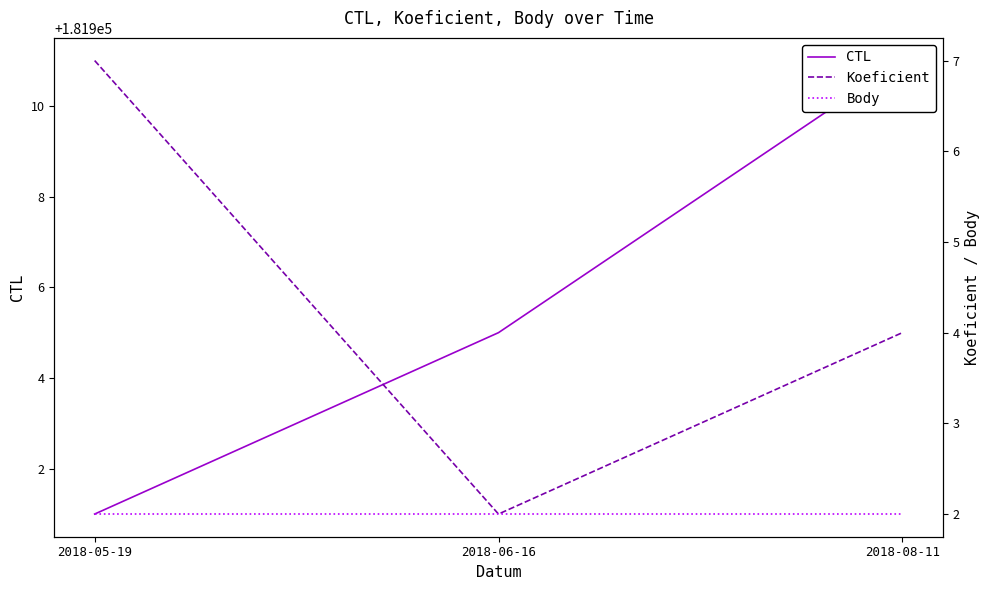

Count the number of data series in this chart.

3